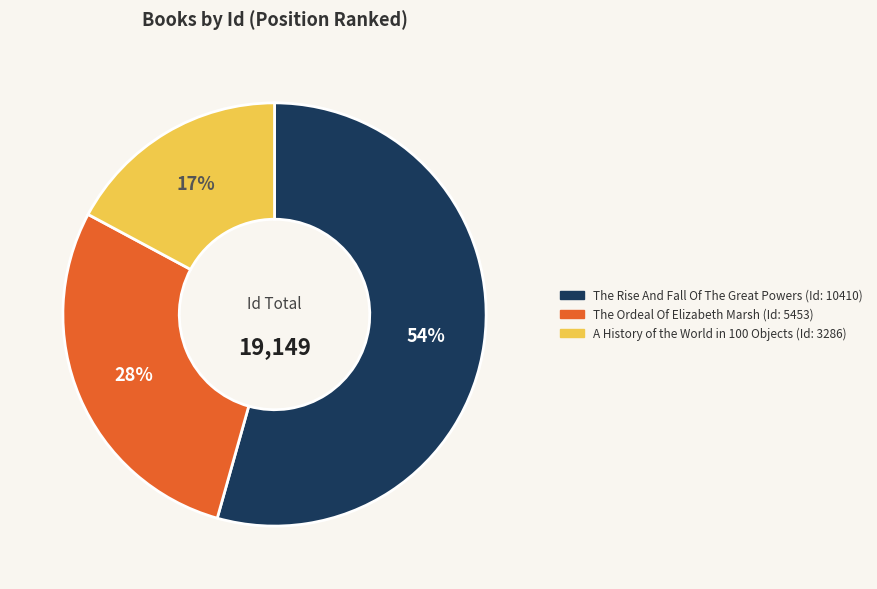

How many slices are in this pie chart?

3